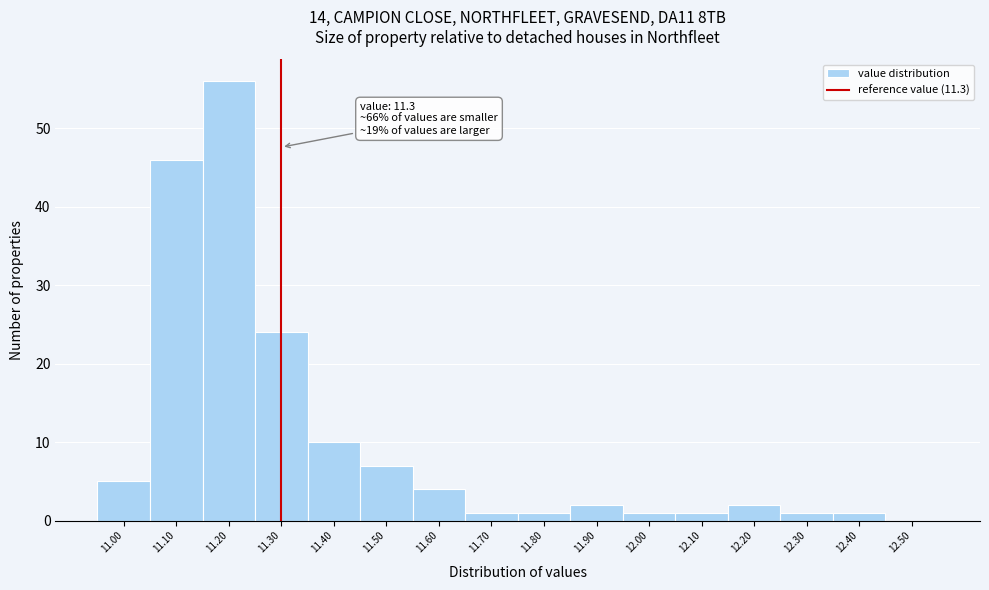

Over which range of the x-axis is the bar tallest?

11.15 to 11.25